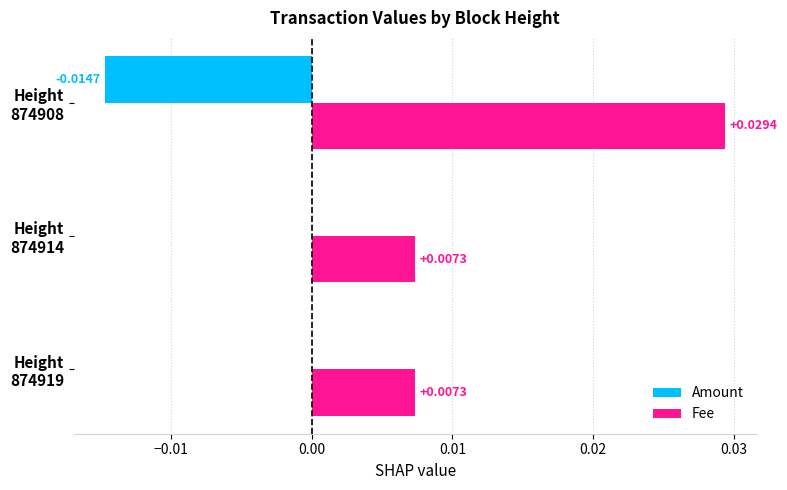

Which series has the largest total across all categories?

Fee